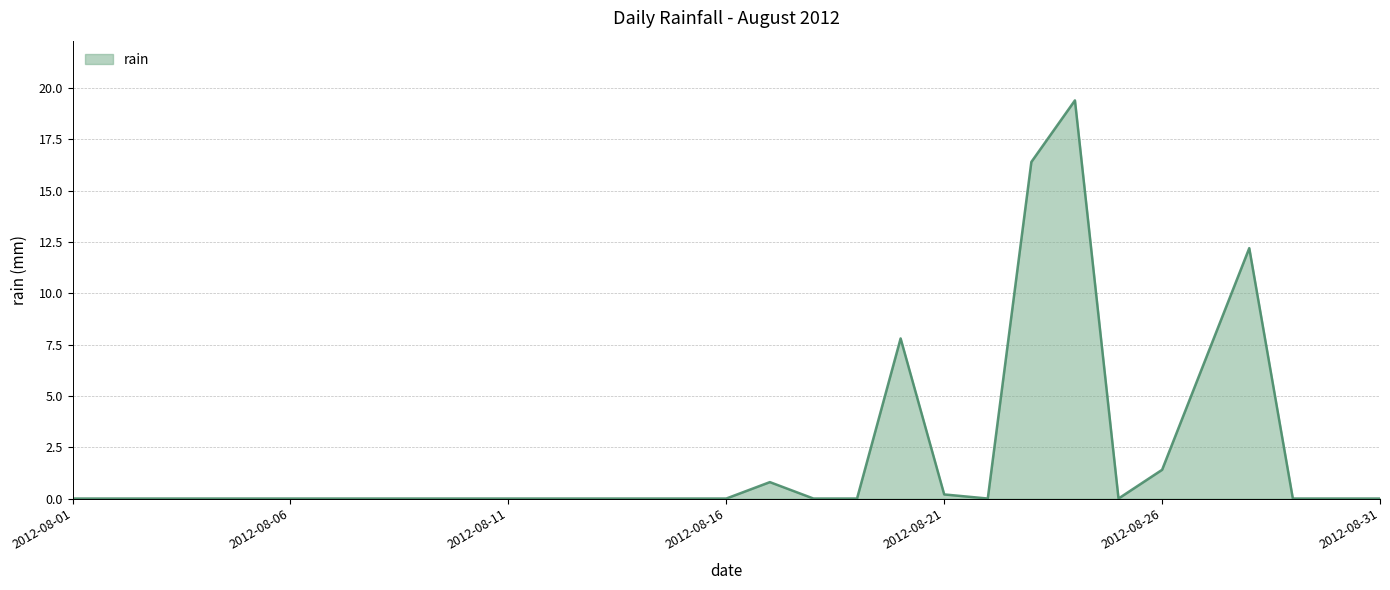

True or false: there are more than 2 points higher than both neighbors.

True